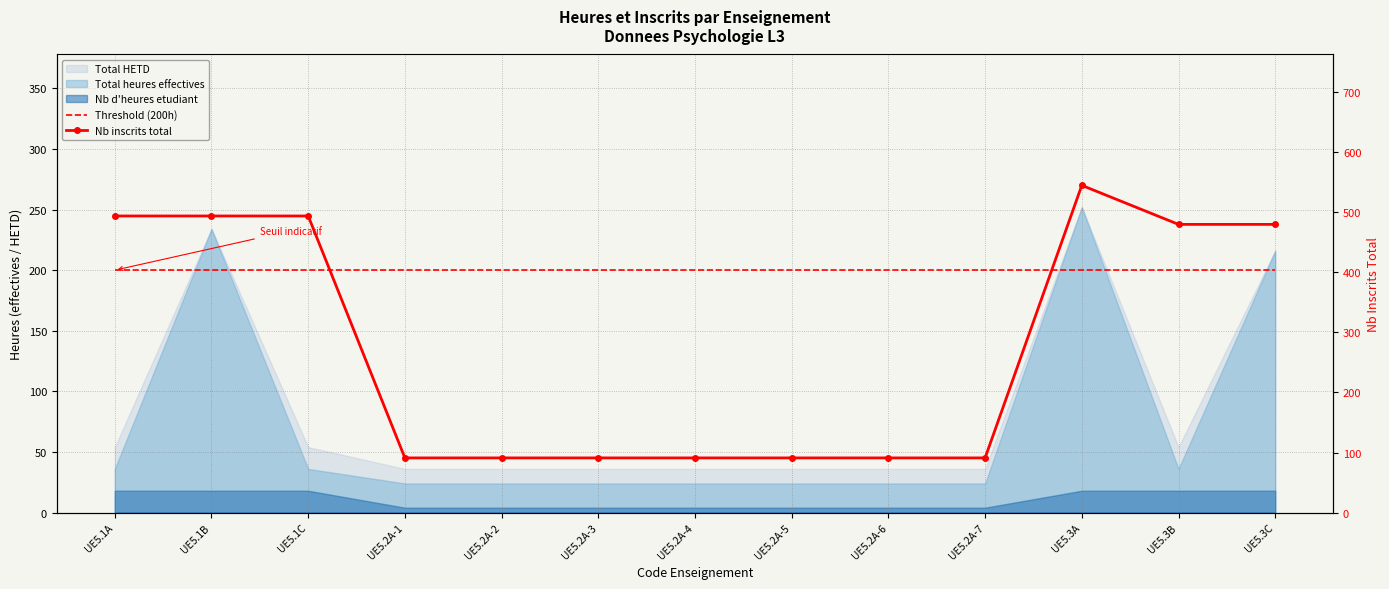

Which series has the largest total across all categories?

Nb inscrits total